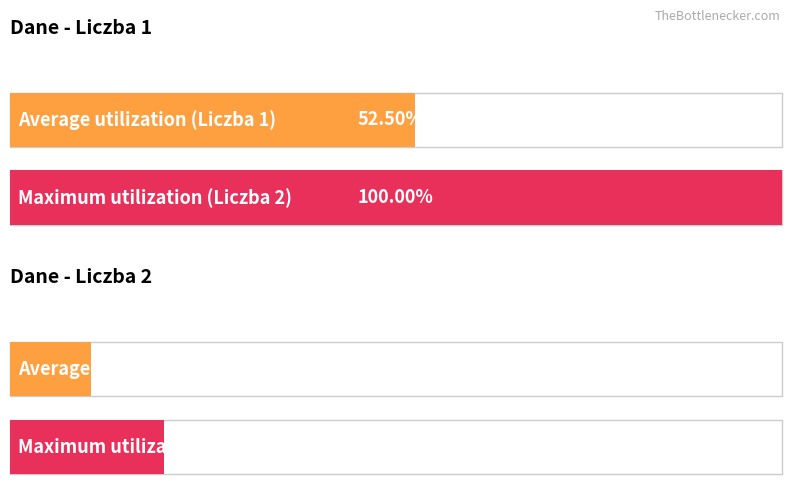

How many bars are there in each group?

2